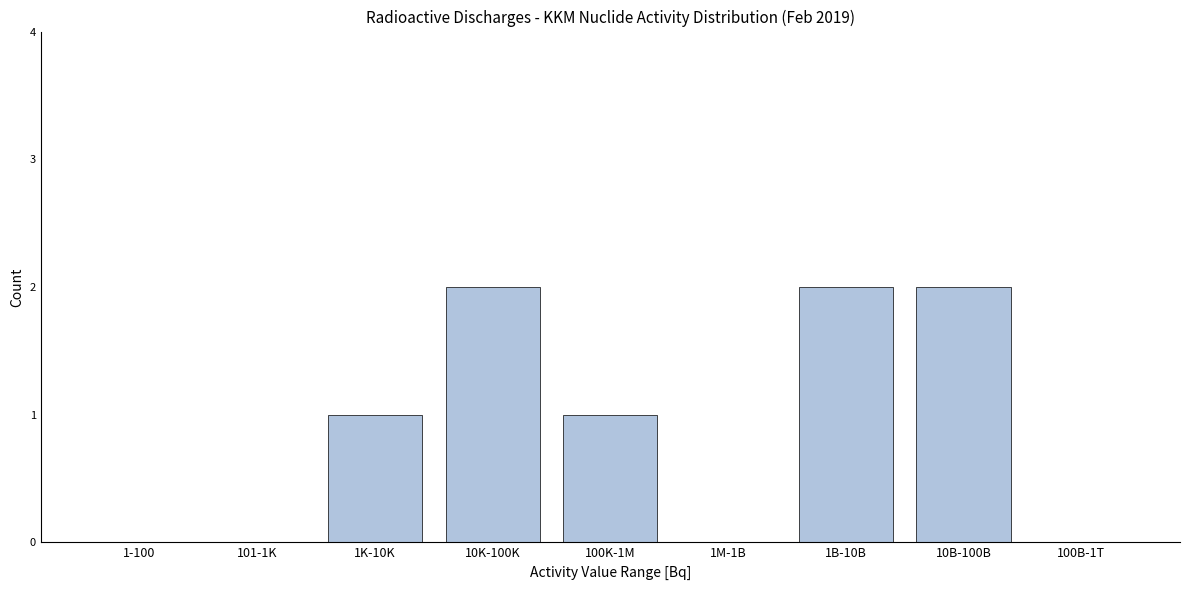

Reading left to right, list all the values displayed in this chart.

1-100=0	101-1K=0	1K-10K=1	10K-100K=2	100K-1M=1	1M-1B=0	1B-10B=2	10B-100B=2	100B-1T=0